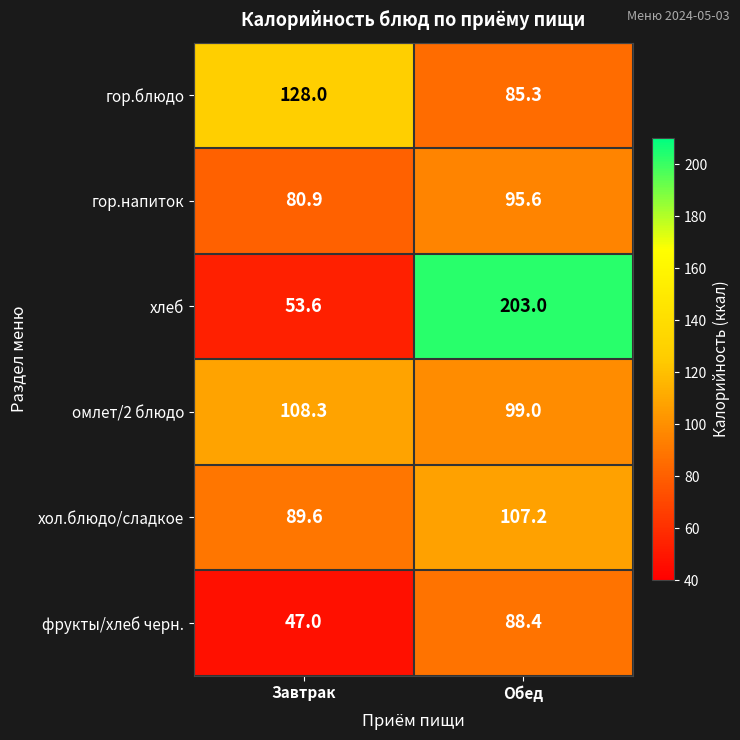

Is the value of гор.напиток at Завтрак greater than the value of хол.блюдо/сладкое at Завтрак?

No